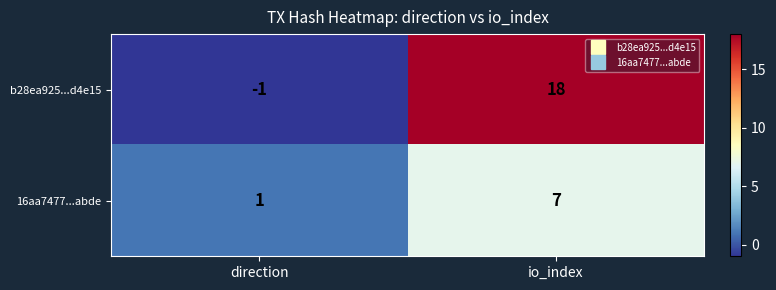

List the series in order of their peak value, lowest first.

16aa7477...abde, b28ea925...d4e15